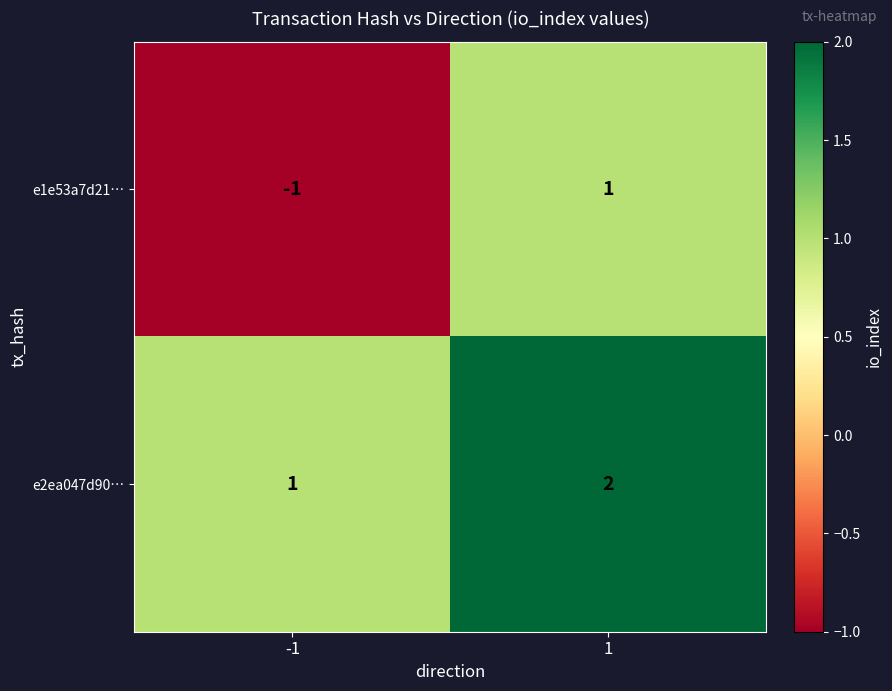

Rank the series by their maximum value, from highest to lowest.

e2ea047d90…, e1e53a7d21…